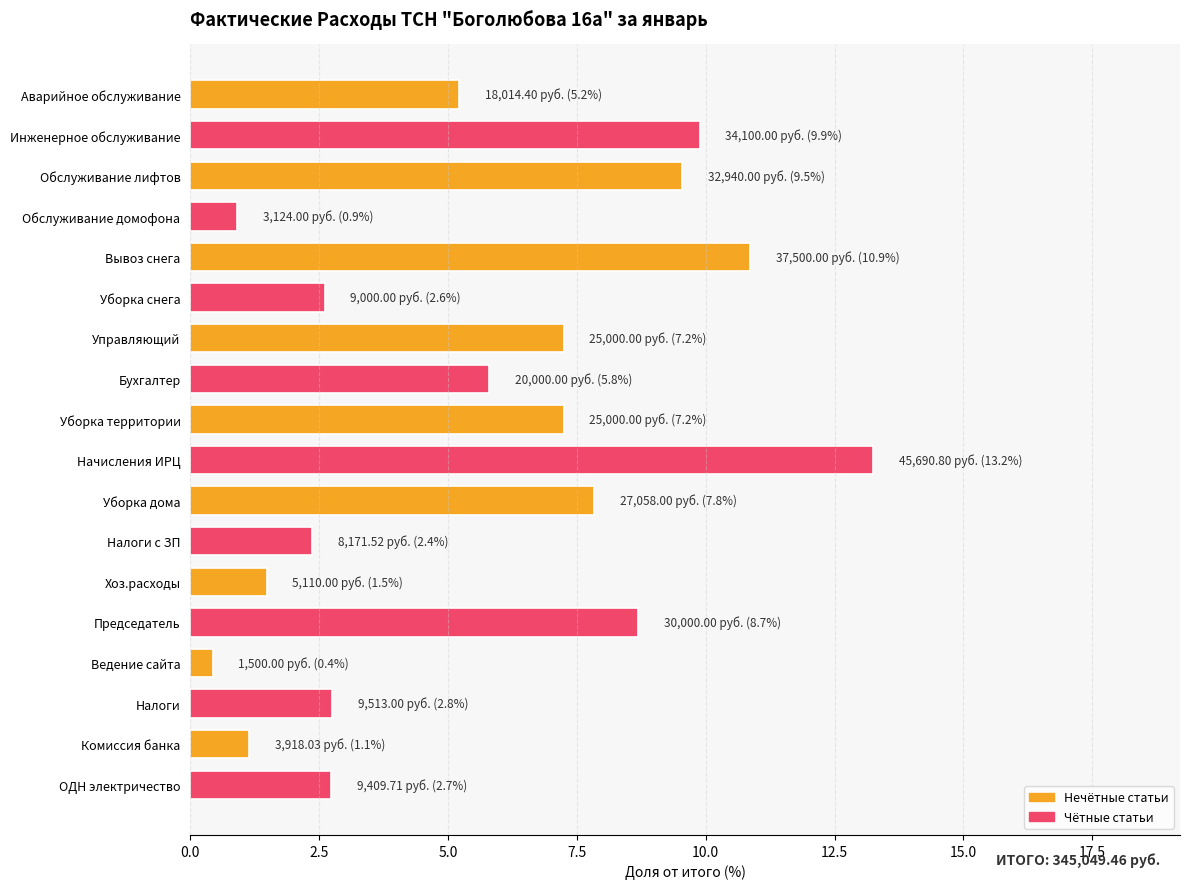

The chart shows a value of 0.9 at Обслуживание домофона. True or false?

True